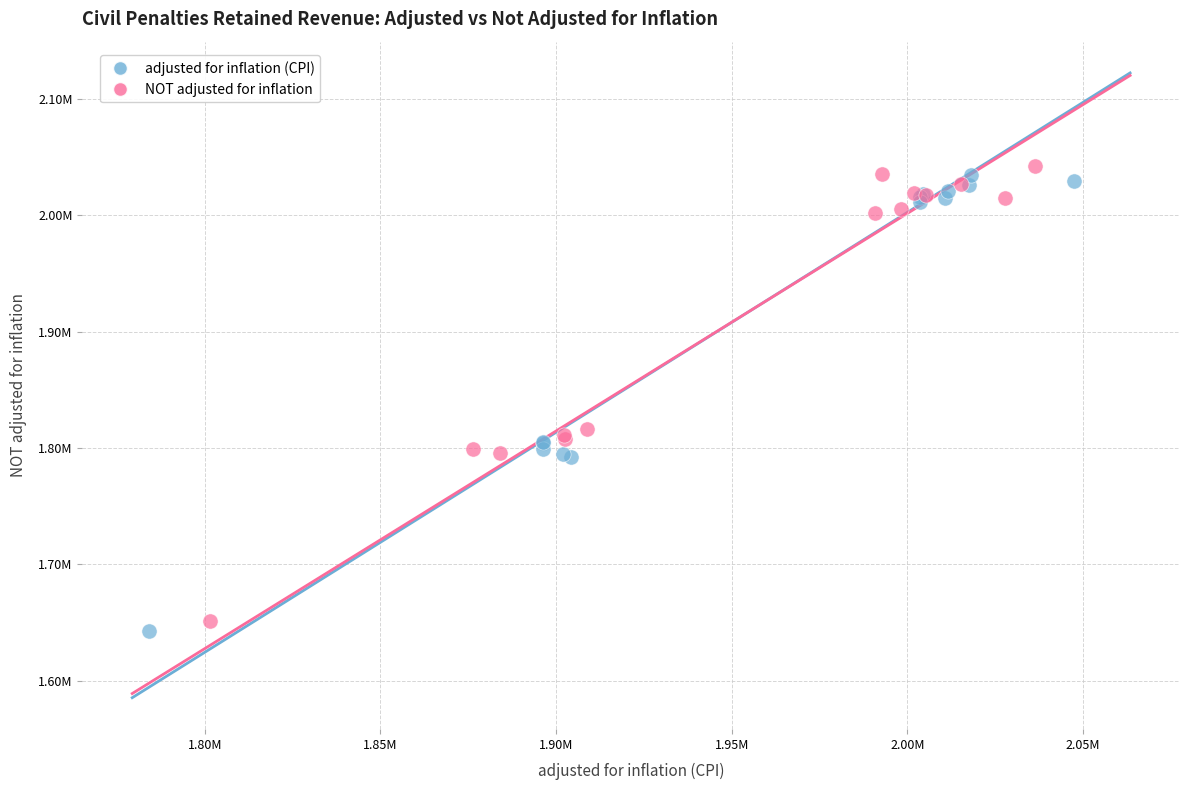

Which series reaches the minimum Y coordinate?

adjusted for inflation (CPI)